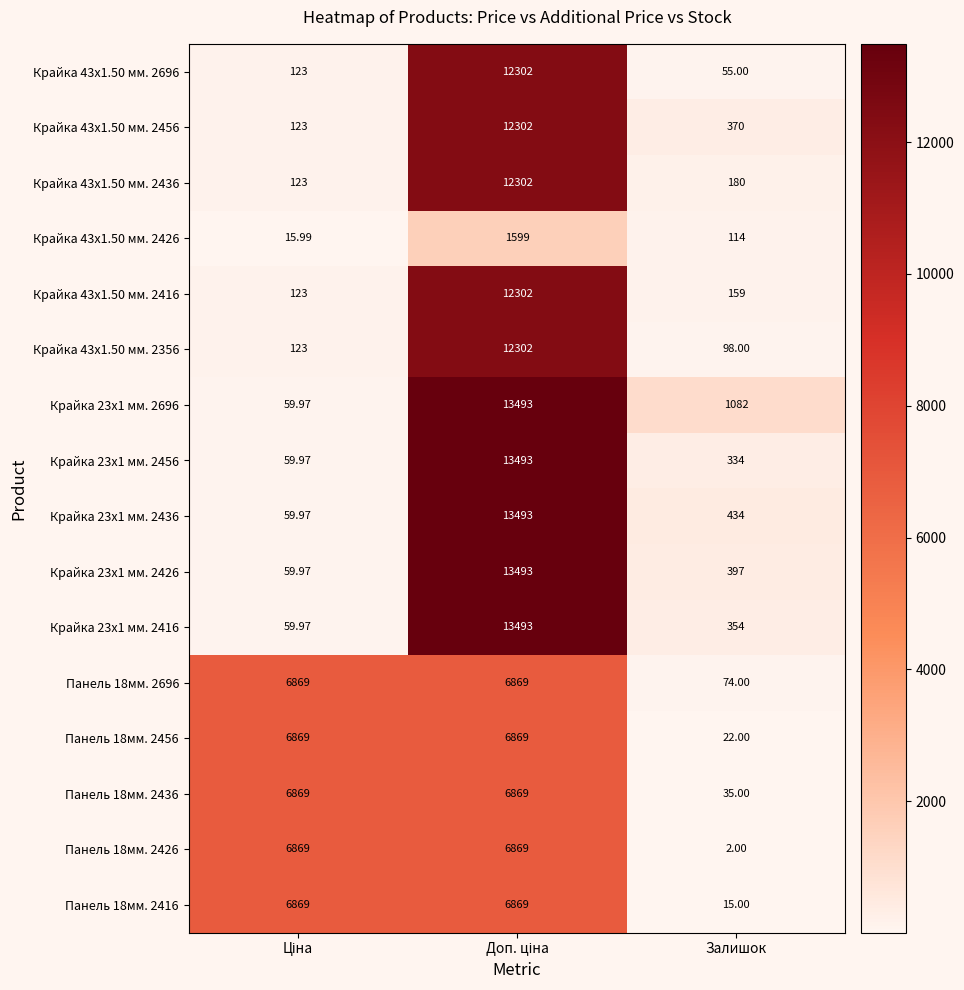

Where is Крайка 23x1 мм. 2416 nearest to the value 6776?

Залишок